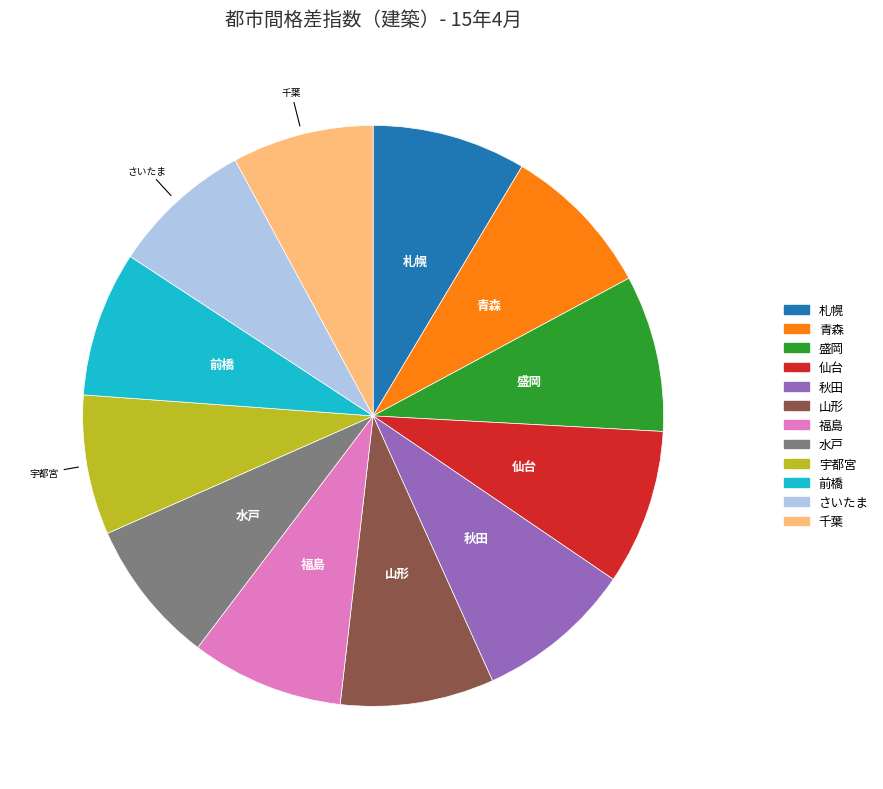

Is there any slice that represents more than half of the pie?

No